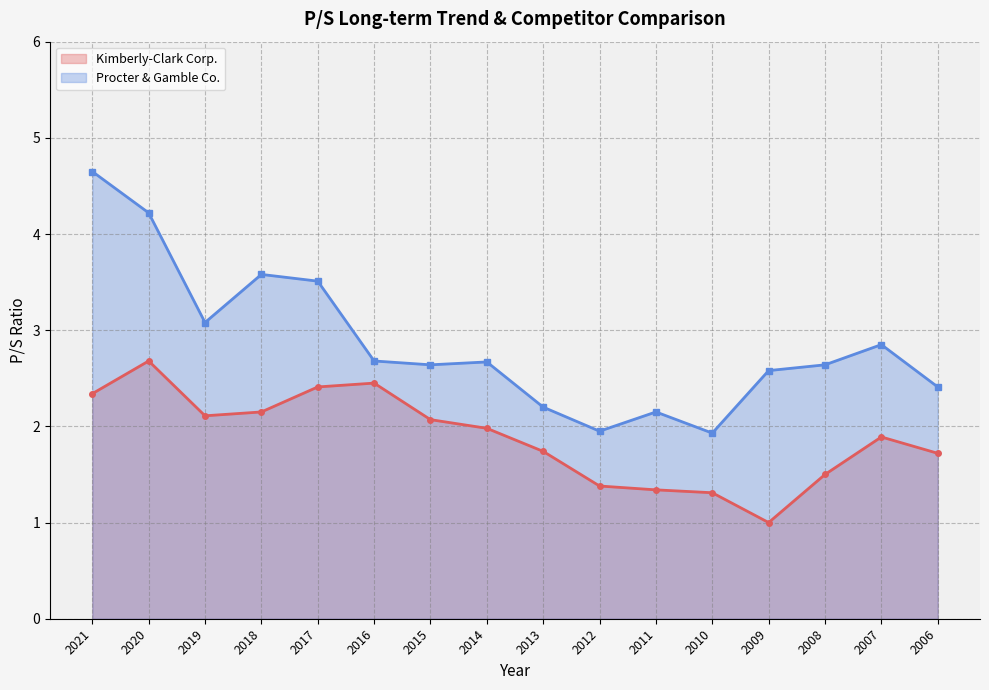

Is the value of Procter & Gamble Co. at 2018 greater than the value of Kimberly-Clark Corp. at 2010?

Yes